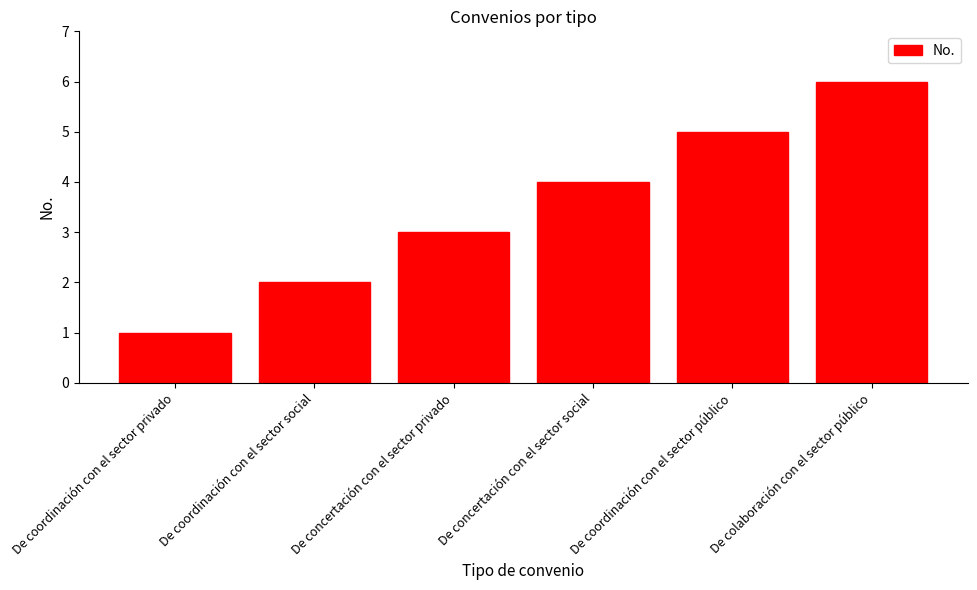

What position from the right is De concertación con el sector privado?

4